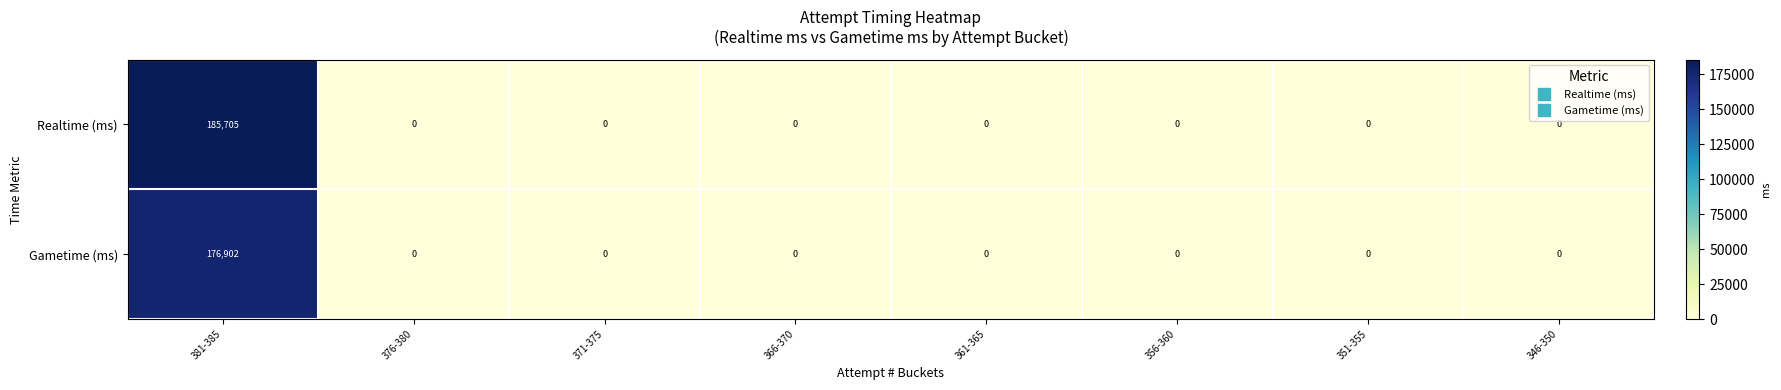

What is the difference between the maximum and minimum values in the Realtime (ms) series?

185705